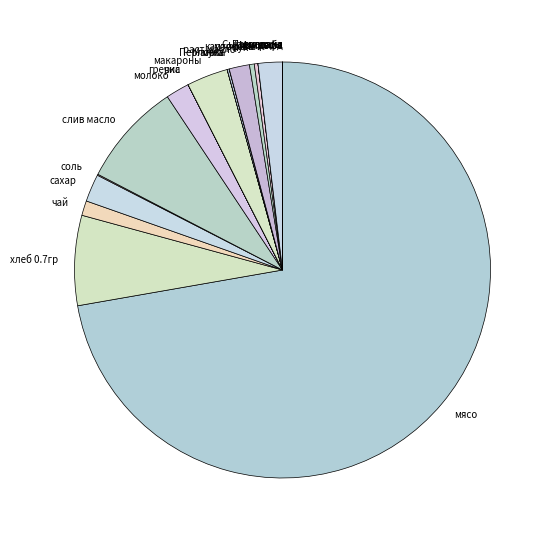

Is there any slice that represents more than half of the pie?

Yes